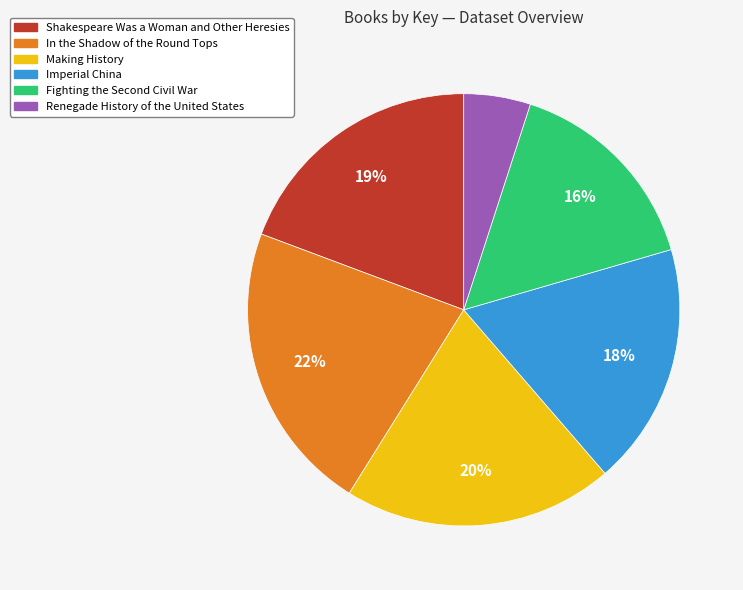

Is there a majority slice in this chart?

No